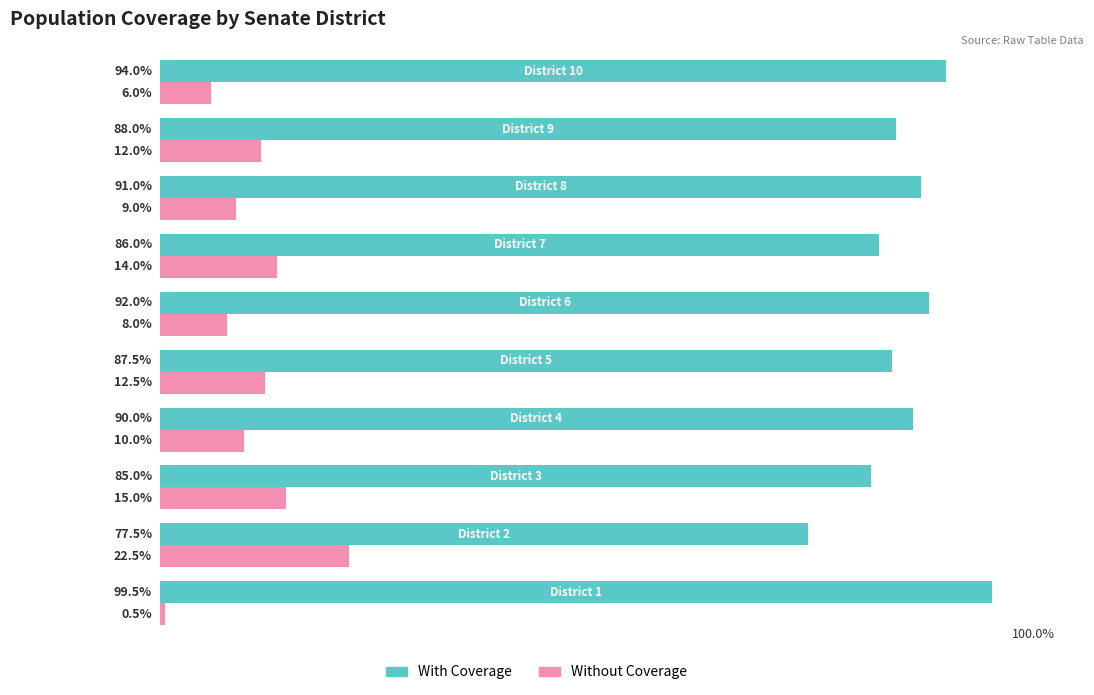

Rank the series by their maximum value, from lowest to highest.

Without Coverage, With Coverage